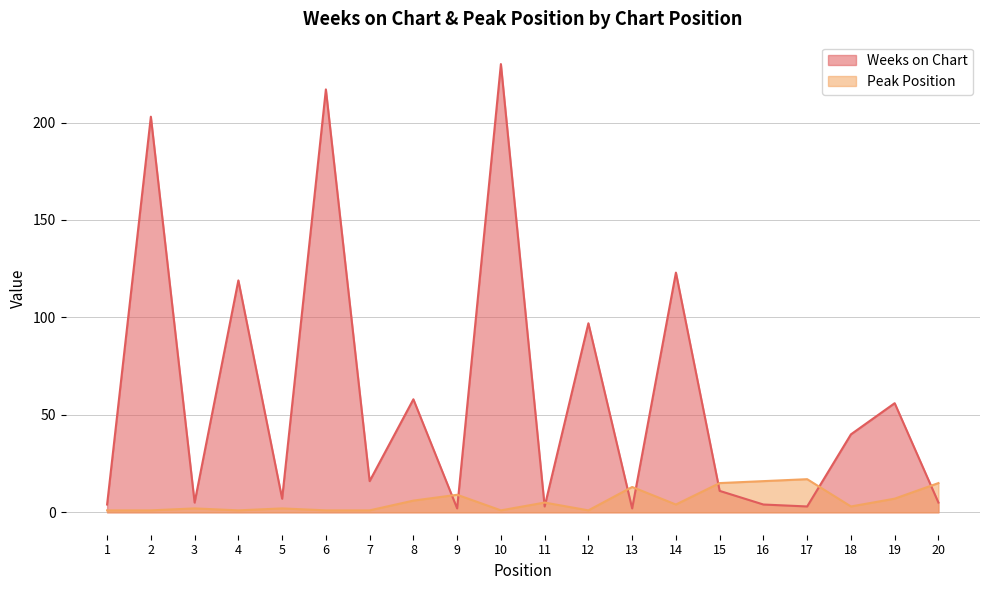

What is the smallest value displayed?

1